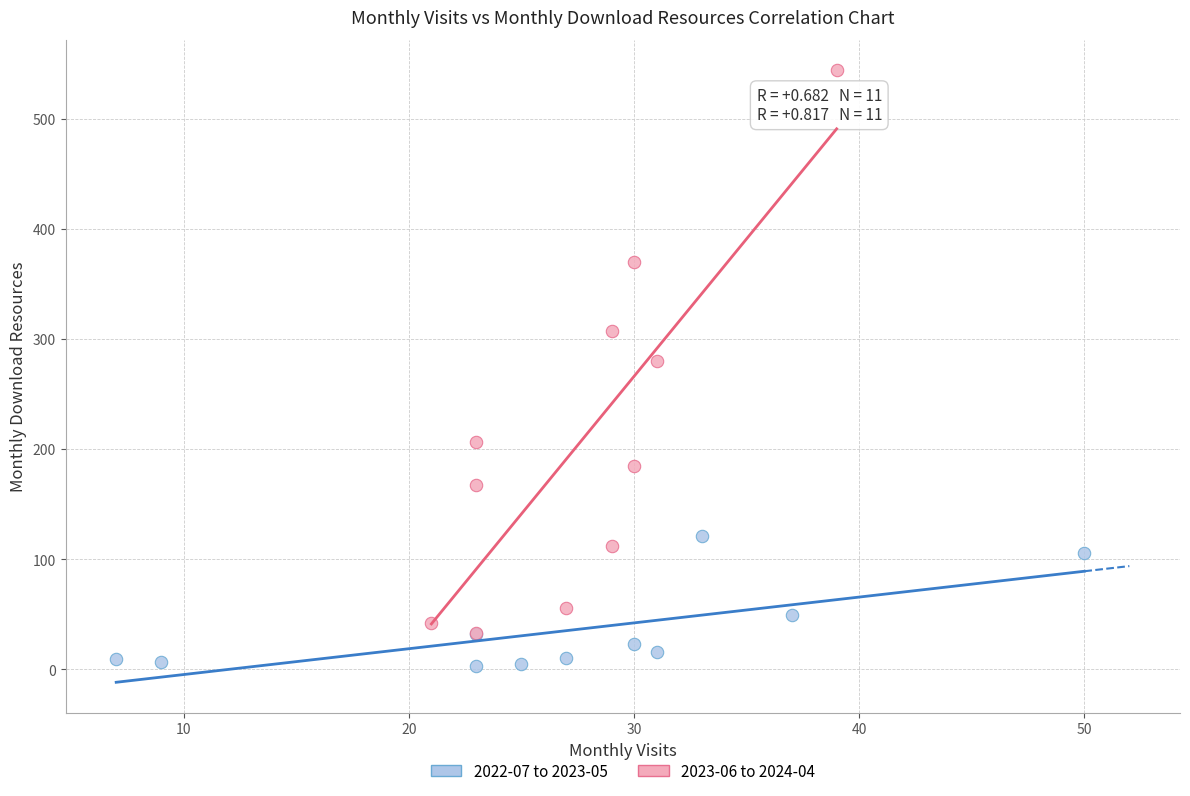

Which series has the largest Y range (max minus min)?

2023-06 to 2024-04